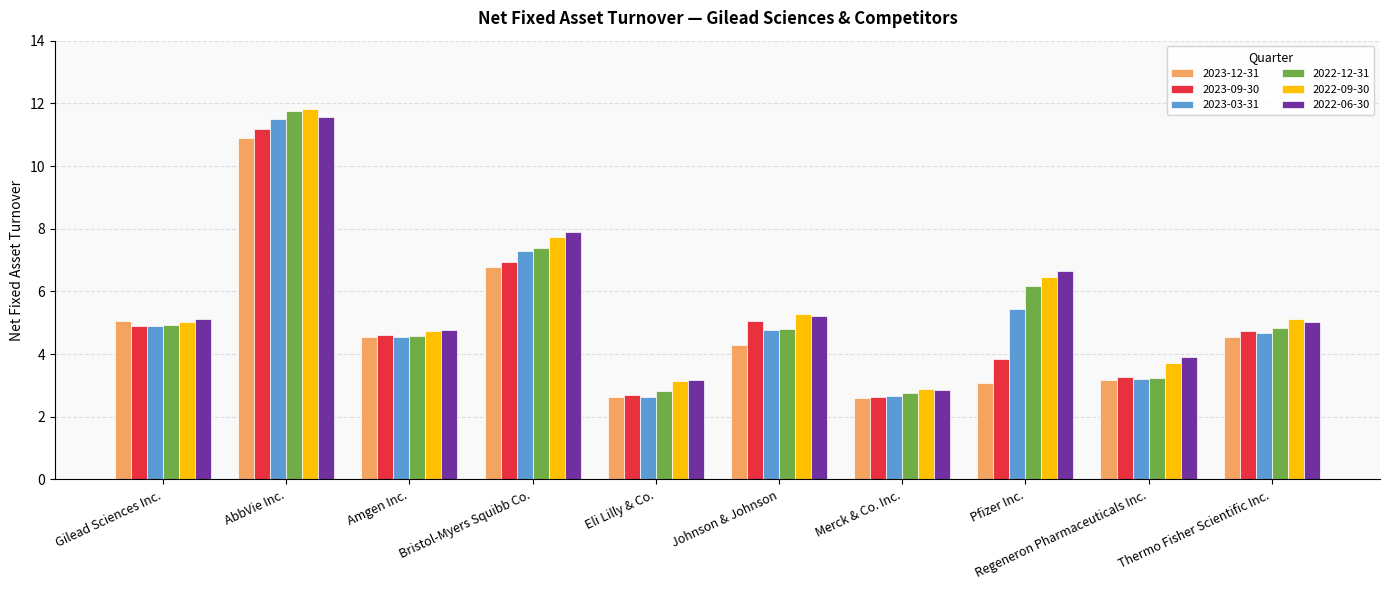

Read the 2023-03-31 value at Regeneron Pharmaceuticals Inc..

3.2